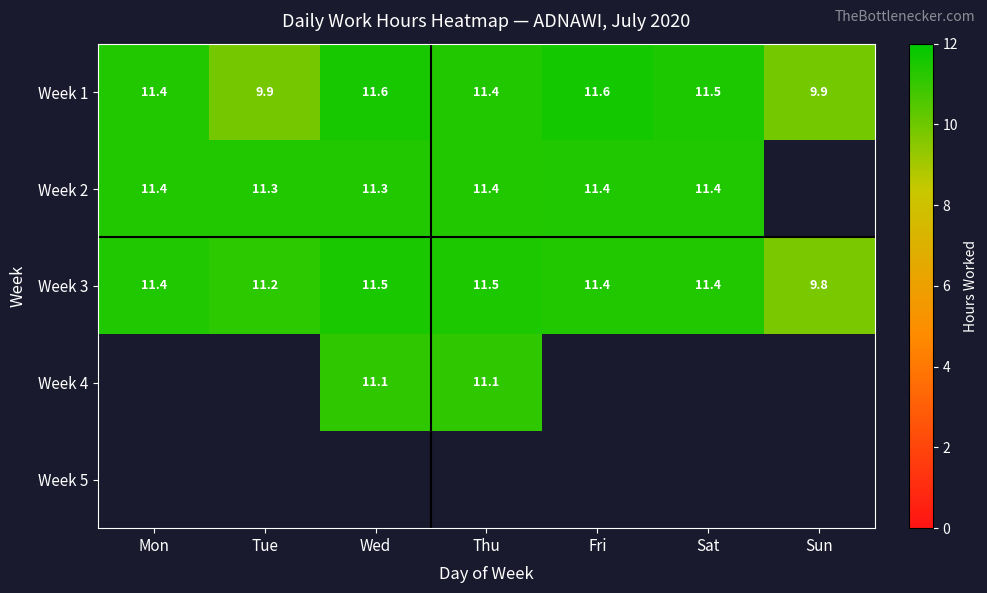

Where does the Week 1 series first go above 11?

Mon